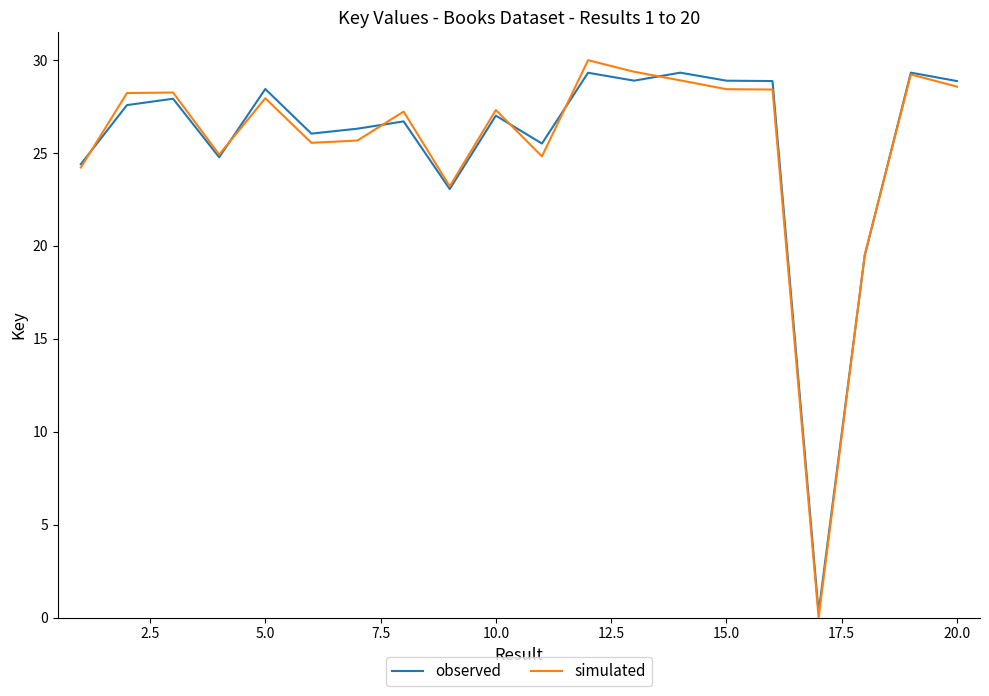

True or false: simulated and observed intersect in this chart.

True